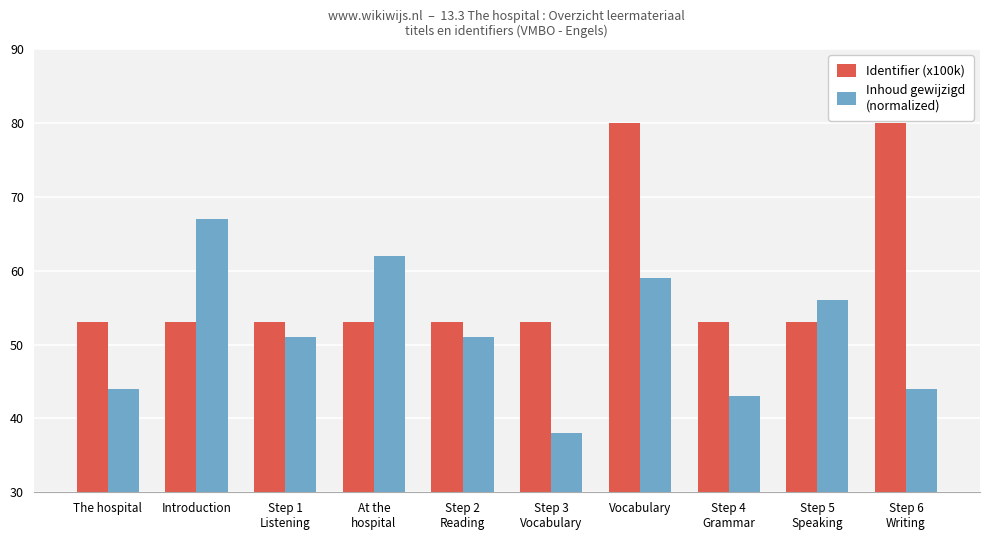

What is the minimum value shown in the chart?

38